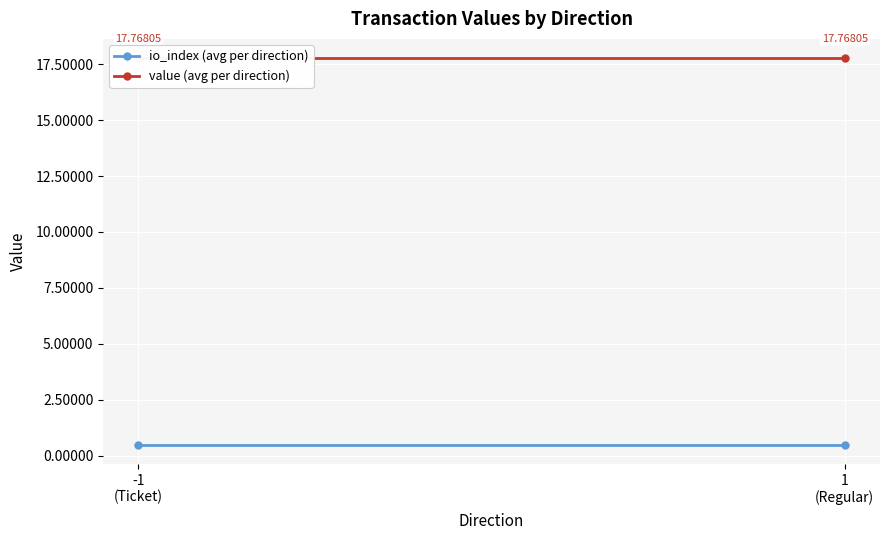

List the series in order of their peak value, highest first.

value (avg per direction), io_index (avg per direction)